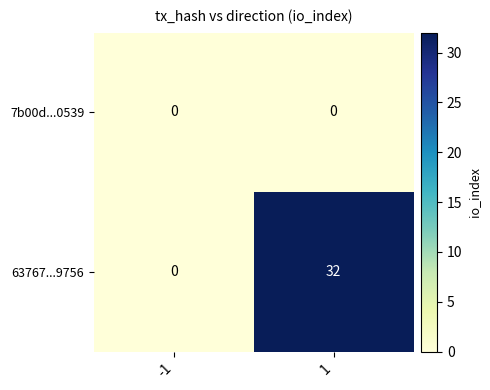

Which series has the largest total across all categories?

63767...9756